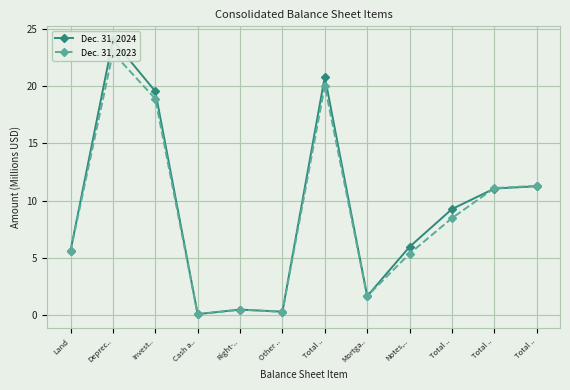

What is the label of the 7th point from the left?

Total ..